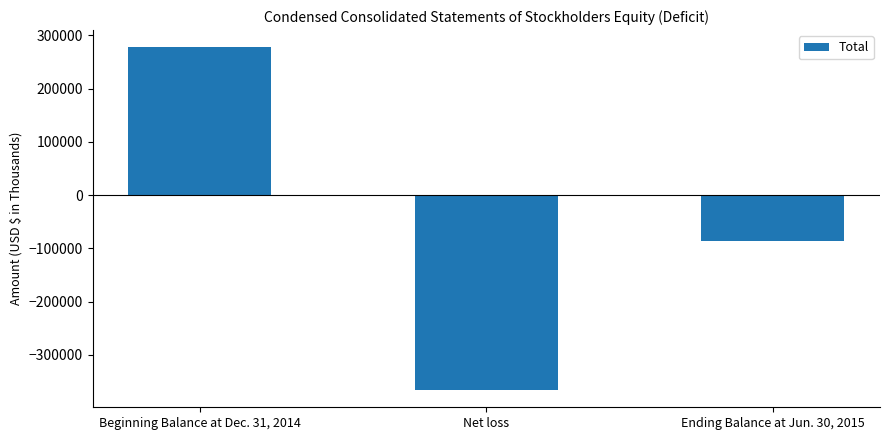

Are the bars grouped side by side (vs. stacked)?

No